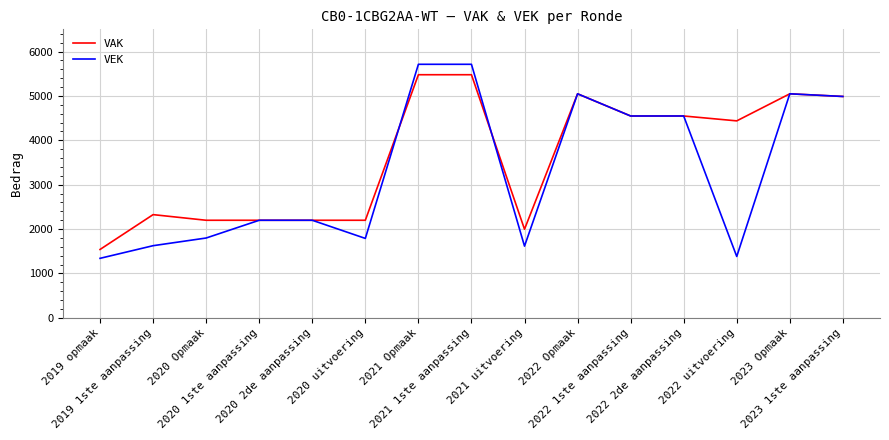

Is it true that VEK equals 5712 at 2021 Opmaak?

True